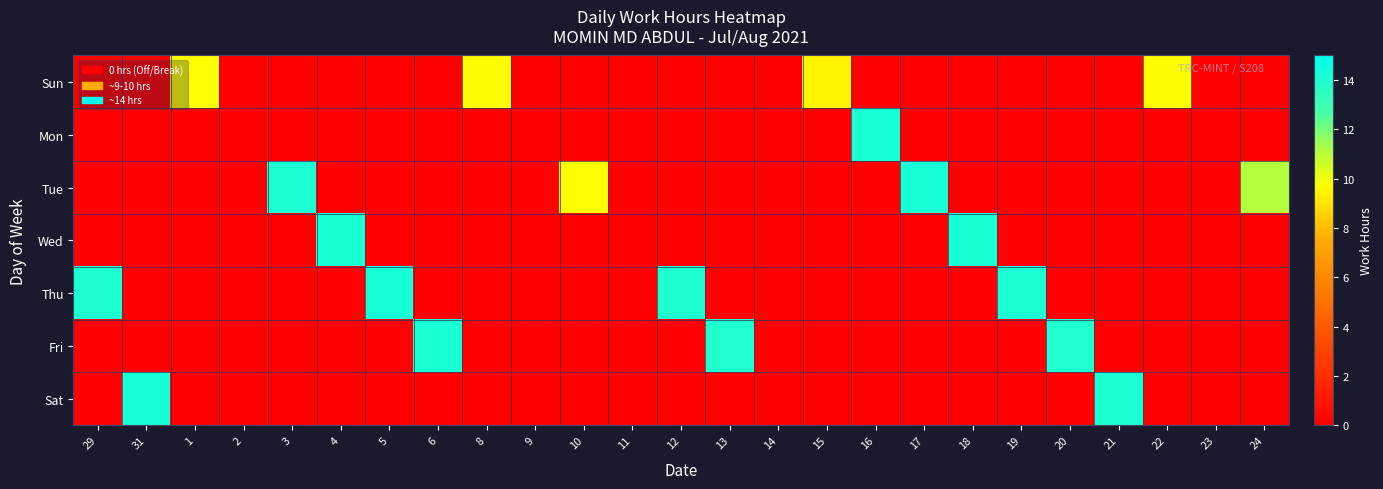

Between 5 and 2, which is larger?

5